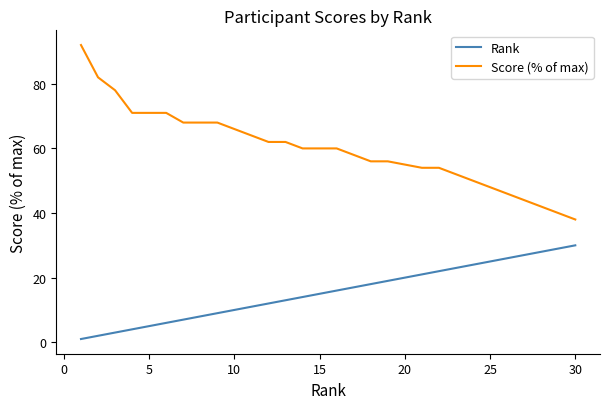

True or false: Rank and Score (% of max) cross at least once.

False